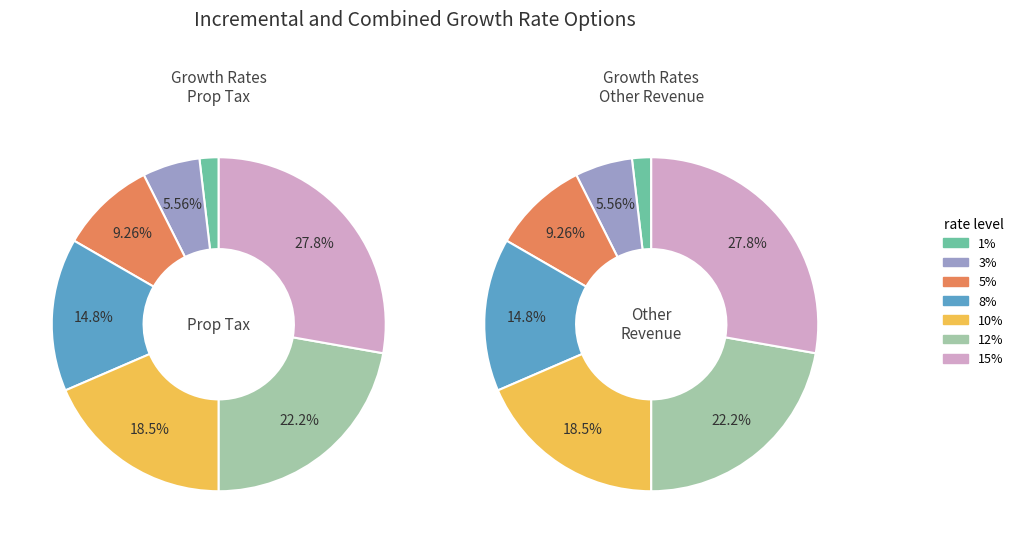

Rank the categories by value from highest to lowest.

0.15, 0.12, 0.1, 0.08, 0.05, 0.03, 0.01